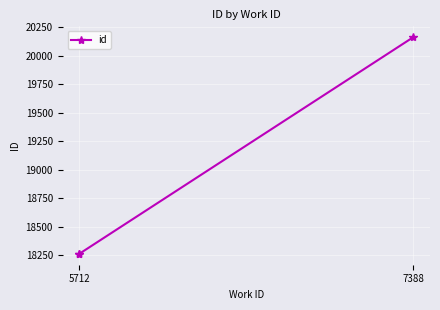

At which label is the value closest to 19211?

5712